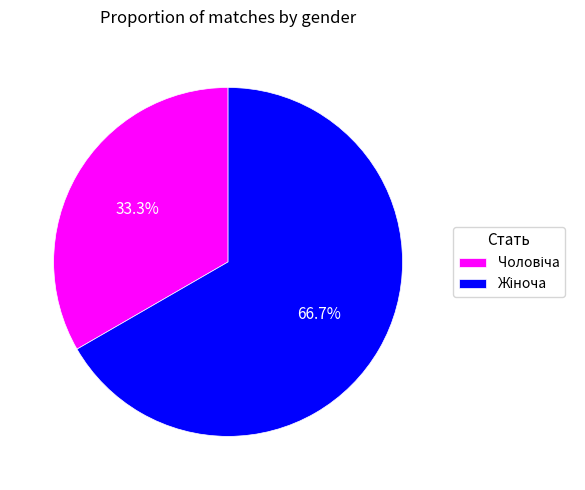

Is there a majority slice in this chart?

Yes